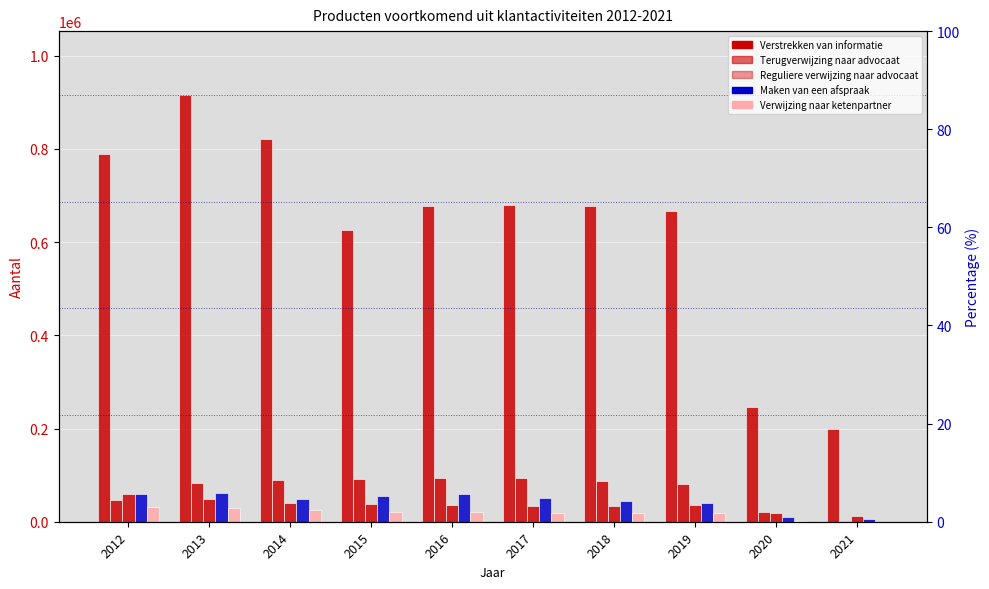

Are the bars horizontal?

No